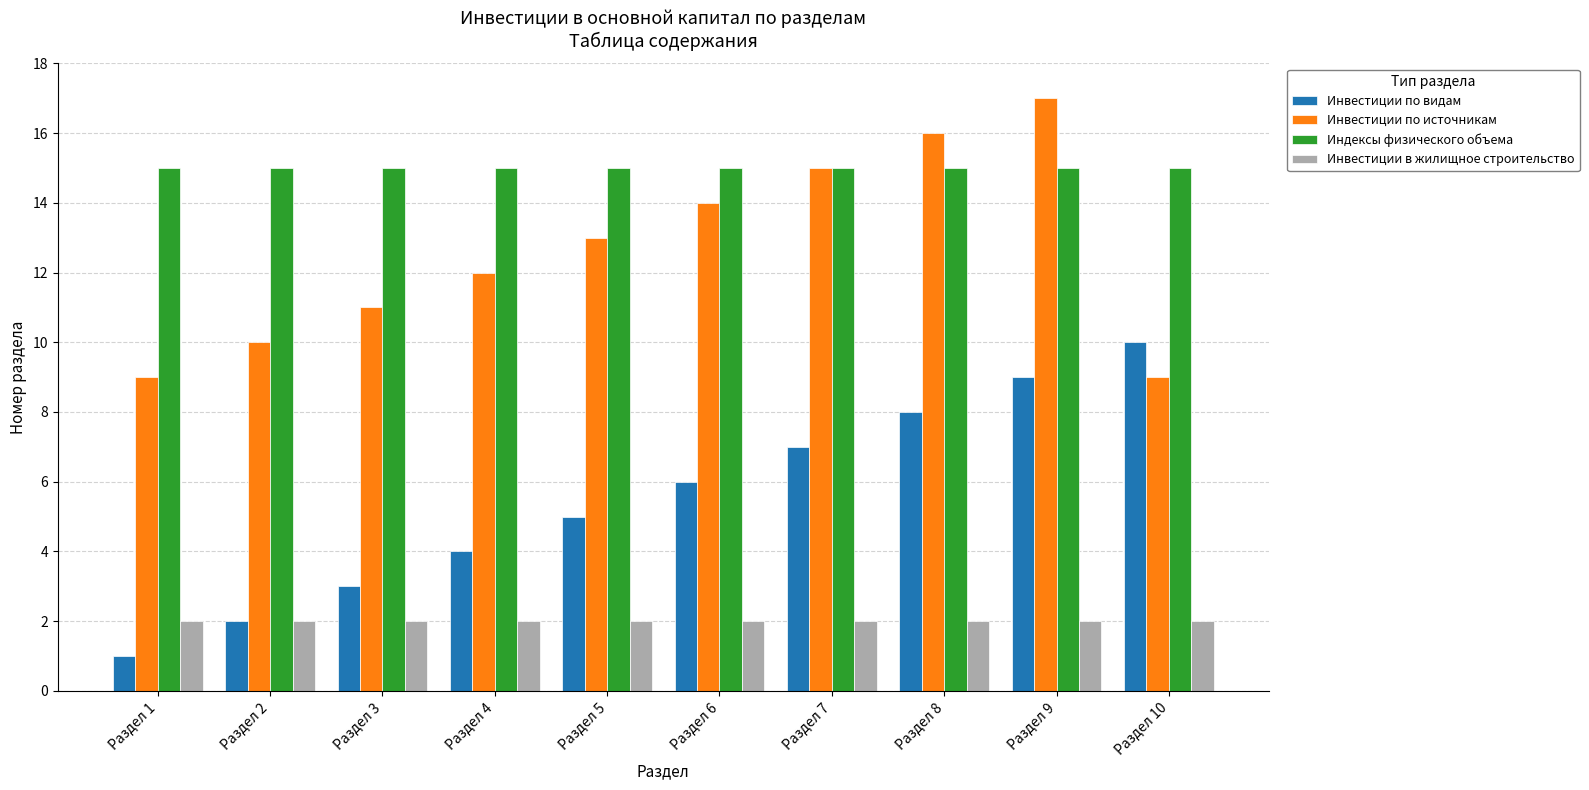

How many bars are there in total?

40